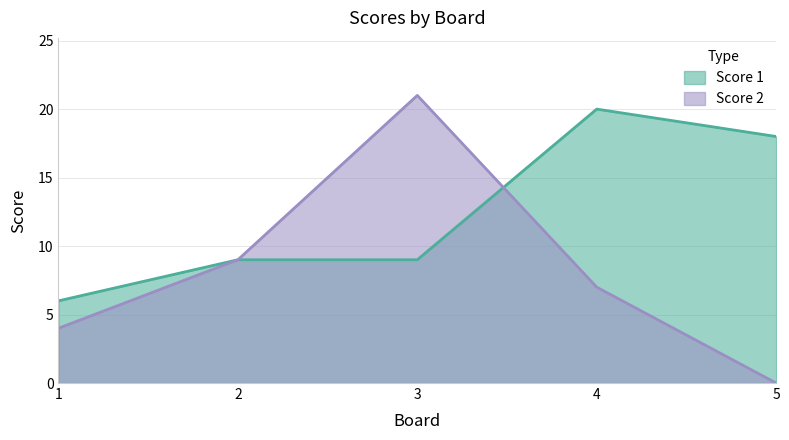

How many series are shown in this chart?

2